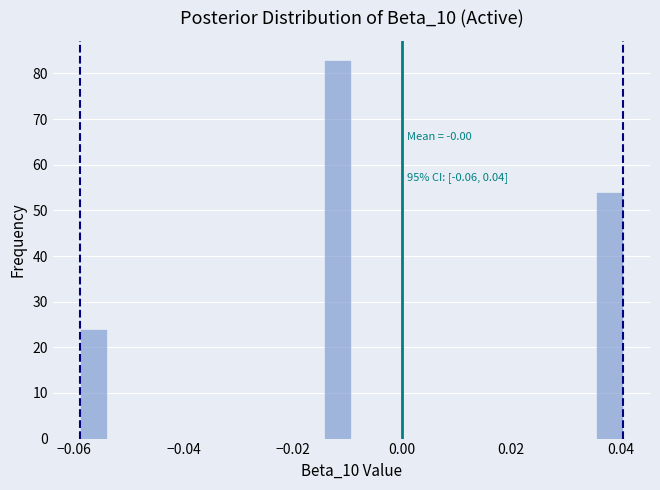

Read against the x-axis, roughly where is the centre of the tallest bar?

-0.012